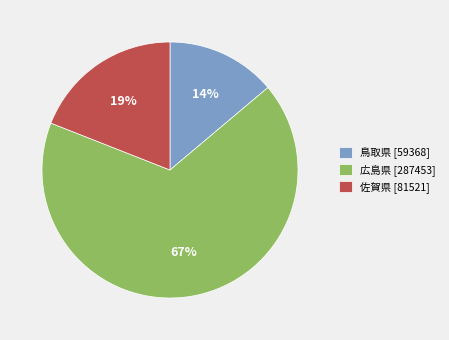

Is there a majority slice in this chart?

Yes